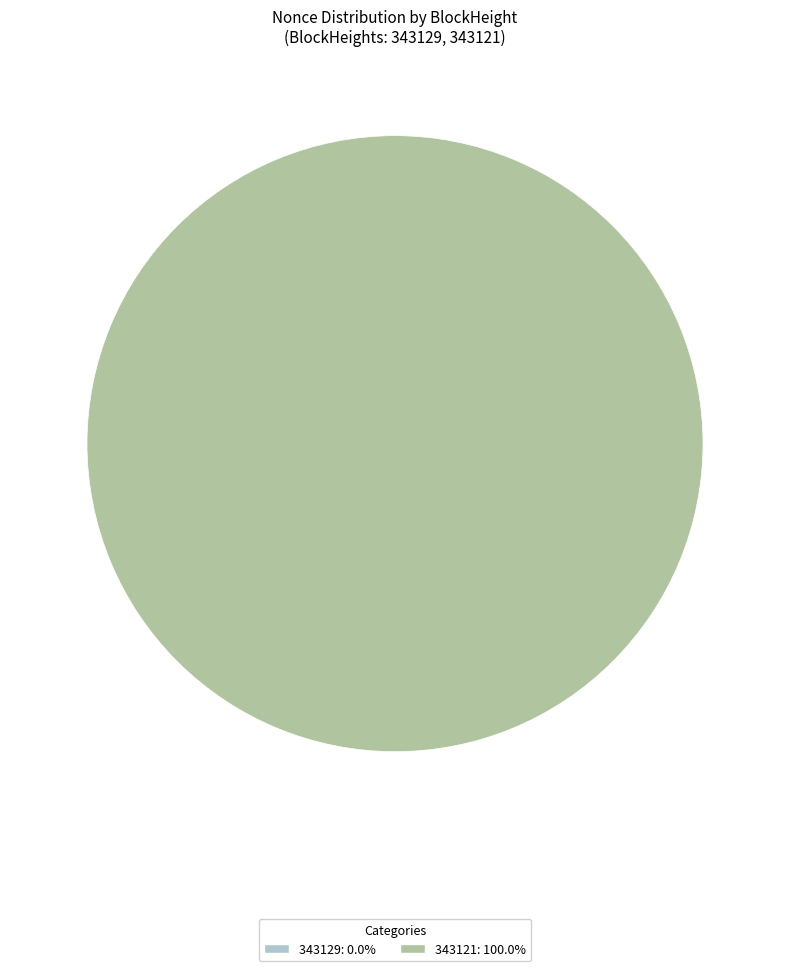

To the nearest percent, what is the average slice percentage?

50%